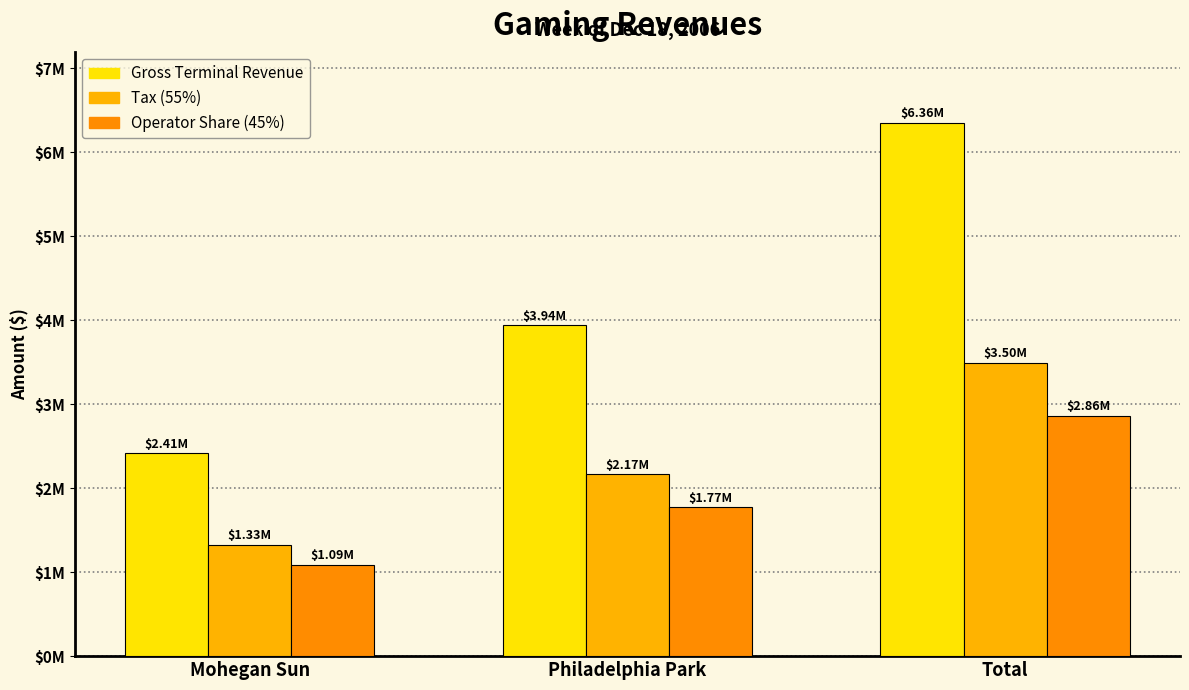

Are the bars grouped side by side (vs. stacked)?

Yes